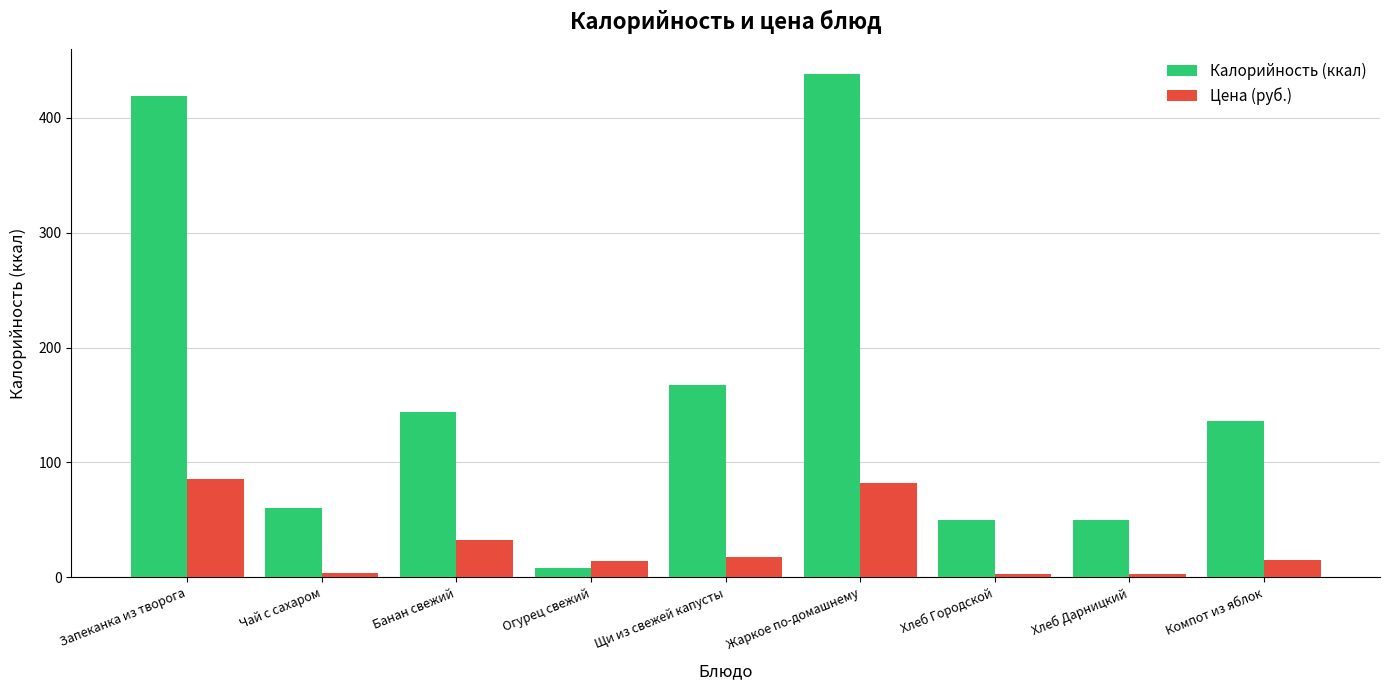

Which series changed the most between Чай с сахаром and Щи из свежей капусты?

Калорийность (ккал)